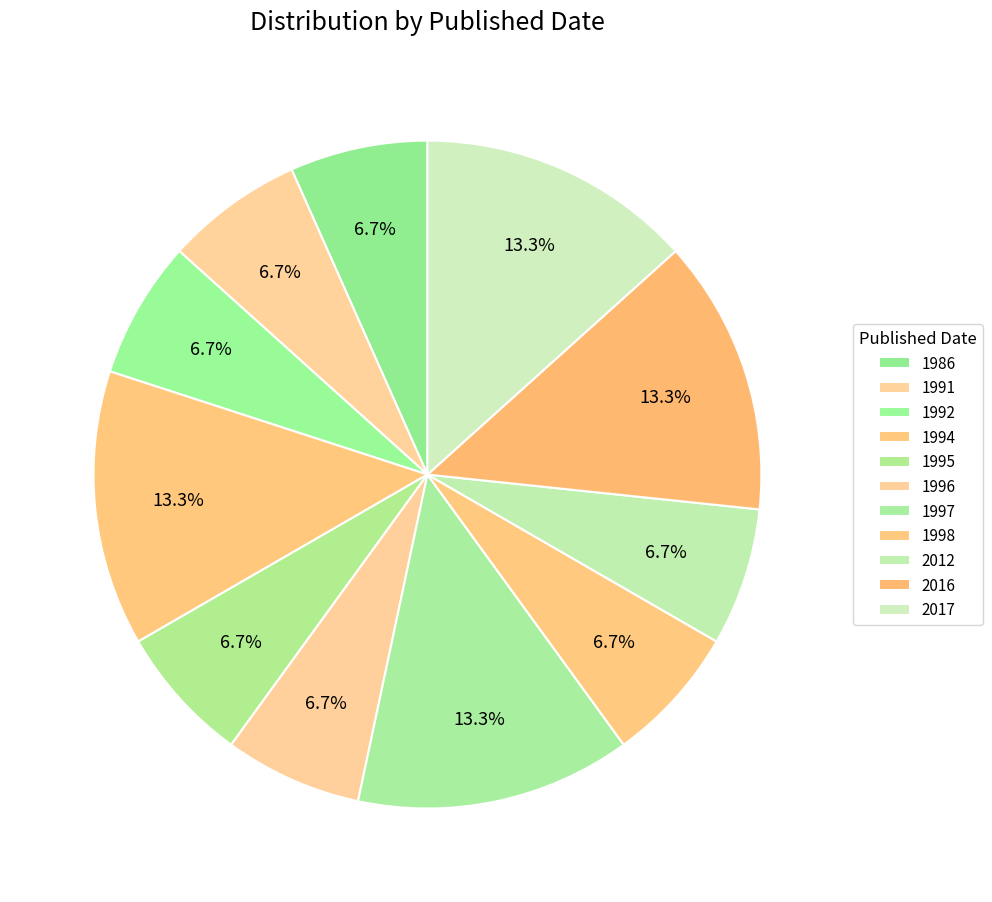

Rank the categories by value from highest to lowest.

1994, 1997, 2016, 2017, 1986, 1991, 1992, 1995, 1996, 1998, 2012